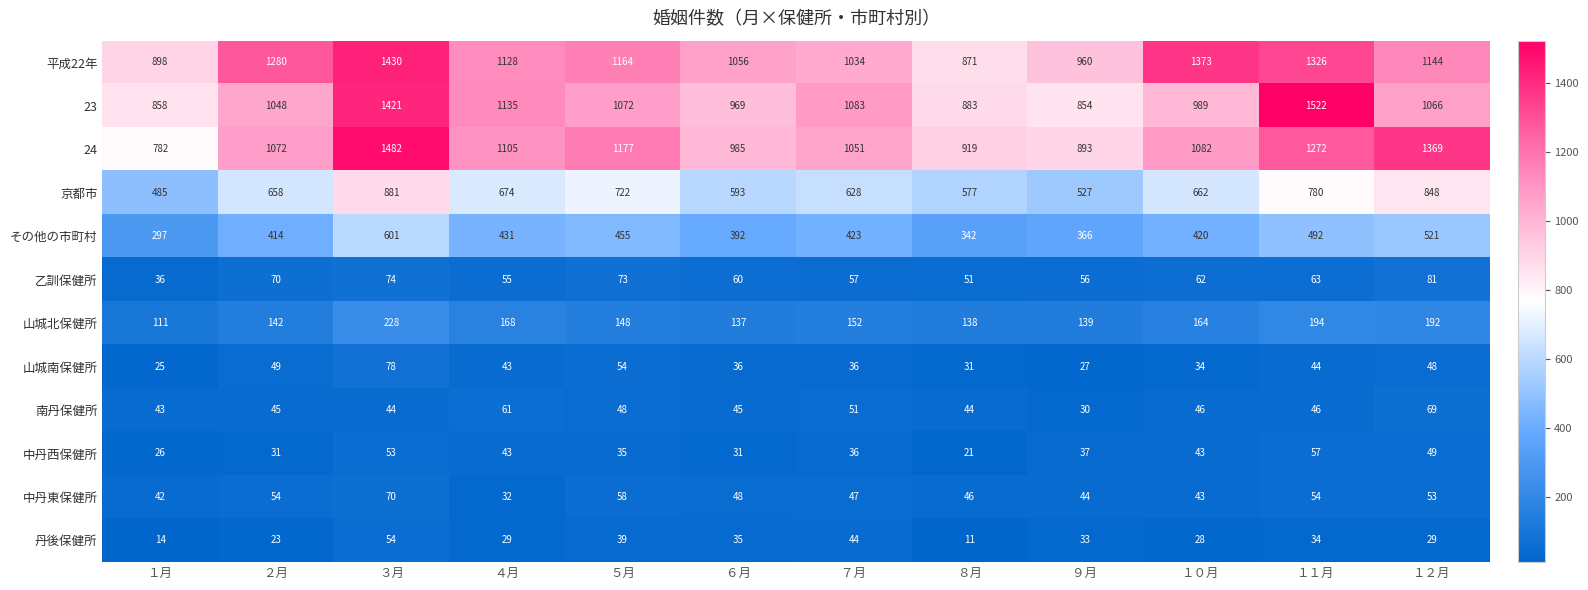

The 中丹東保健所 series shows 46 at ８月. True or false?

True